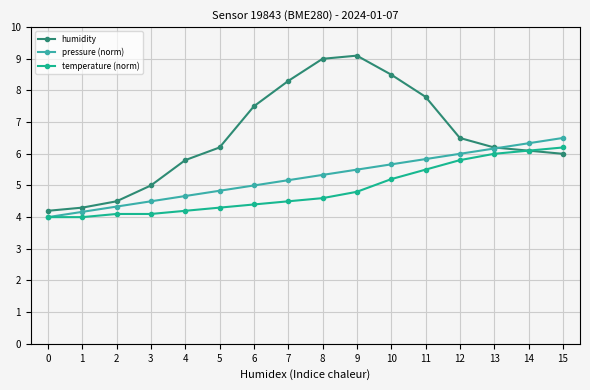

List the series in order of their overall mean, lowest first.

temperature (norm), pressure (norm), humidity